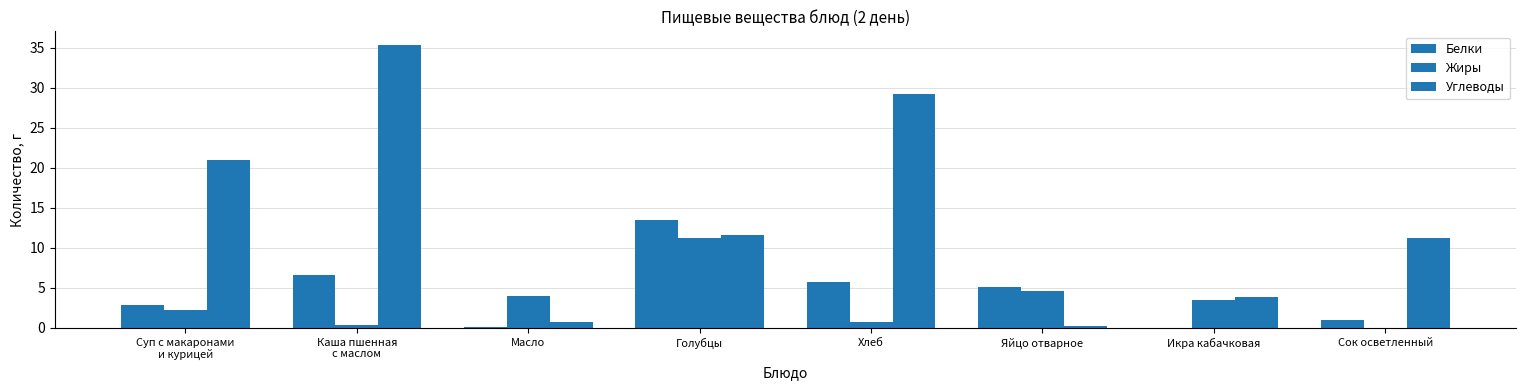

How many series are shown in this chart?

3